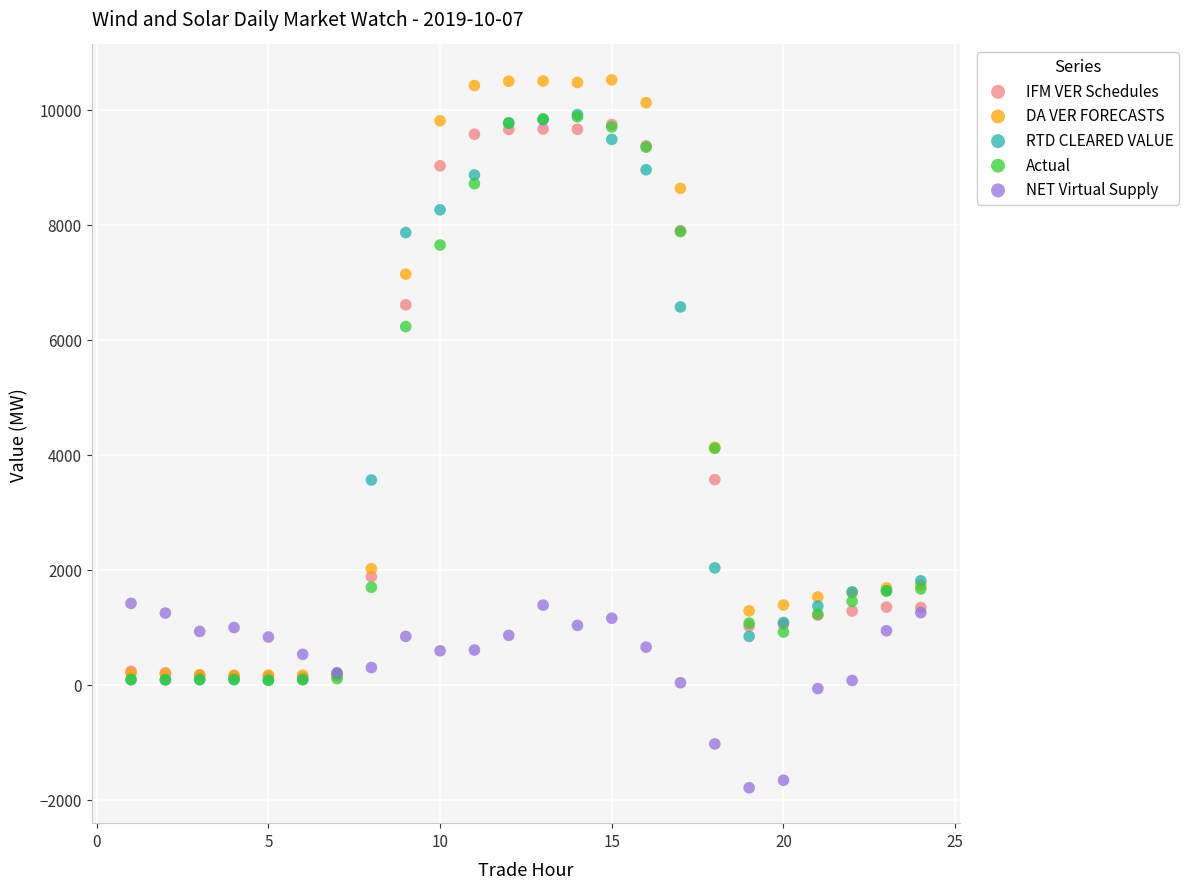

Which series has the largest Y range (max minus min)?

DA VER FORECASTS